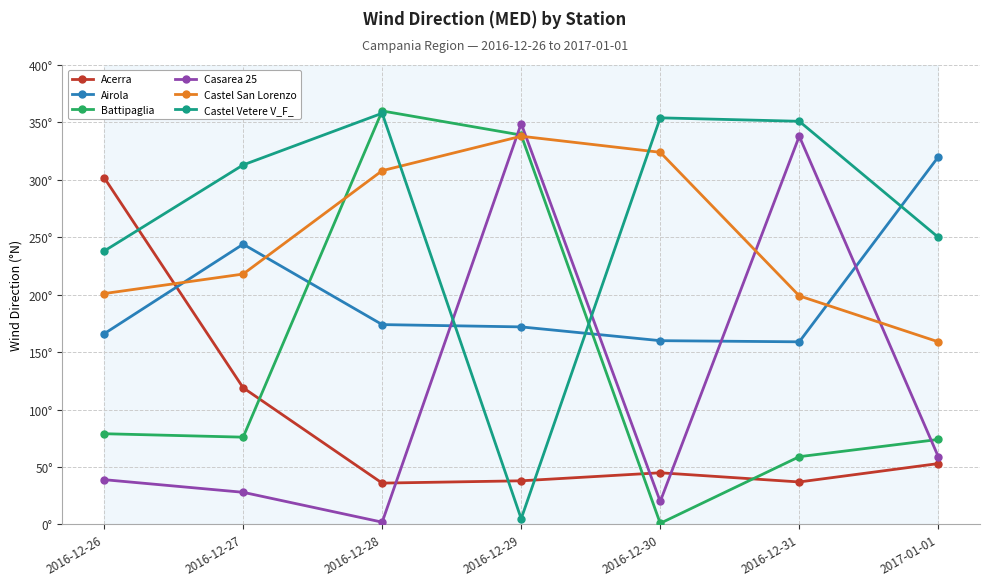

List the series in order of their peak value, highest first.

Battipaglia, Castel Vetere V_F_, Casarea 25, Castel San Lorenzo, Airola, Acerra